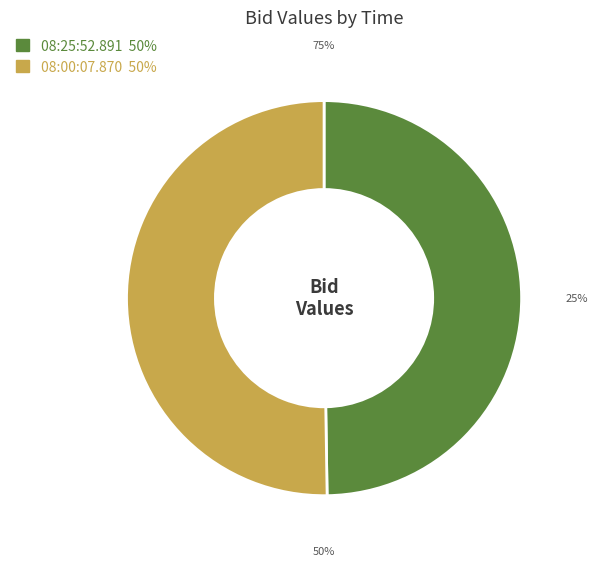

To the nearest percent, what portion does 08:00:07.870 represent?

50%